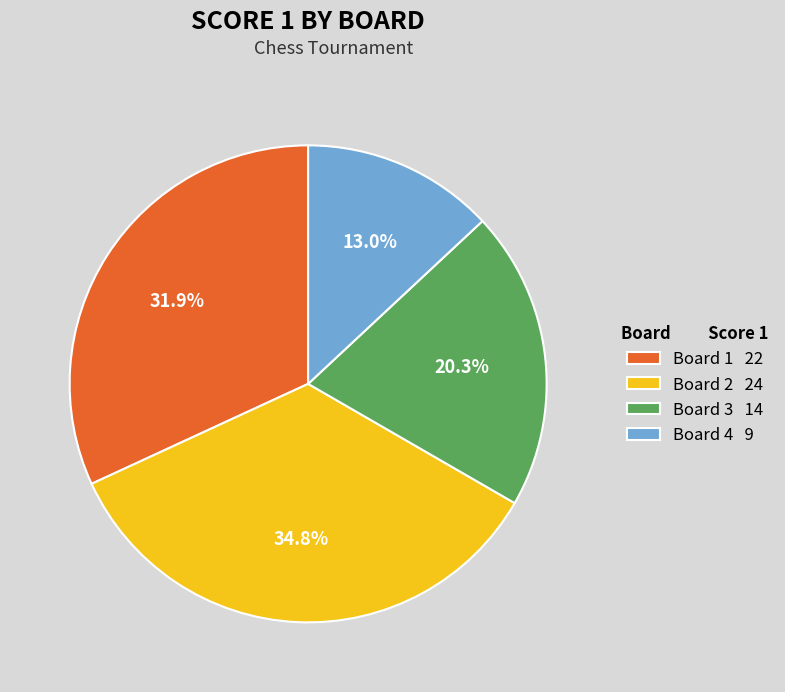

To the nearest percent, what is the difference between the largest and smallest slice percentages?

22%